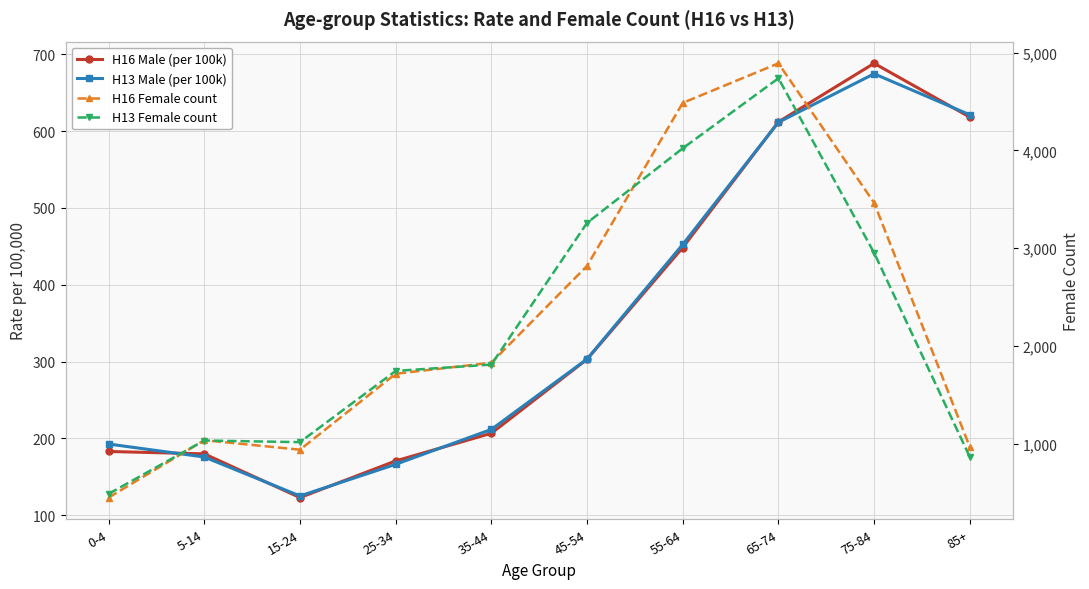

What is the sum of all H13 Male (per 100k) values?

3534.9